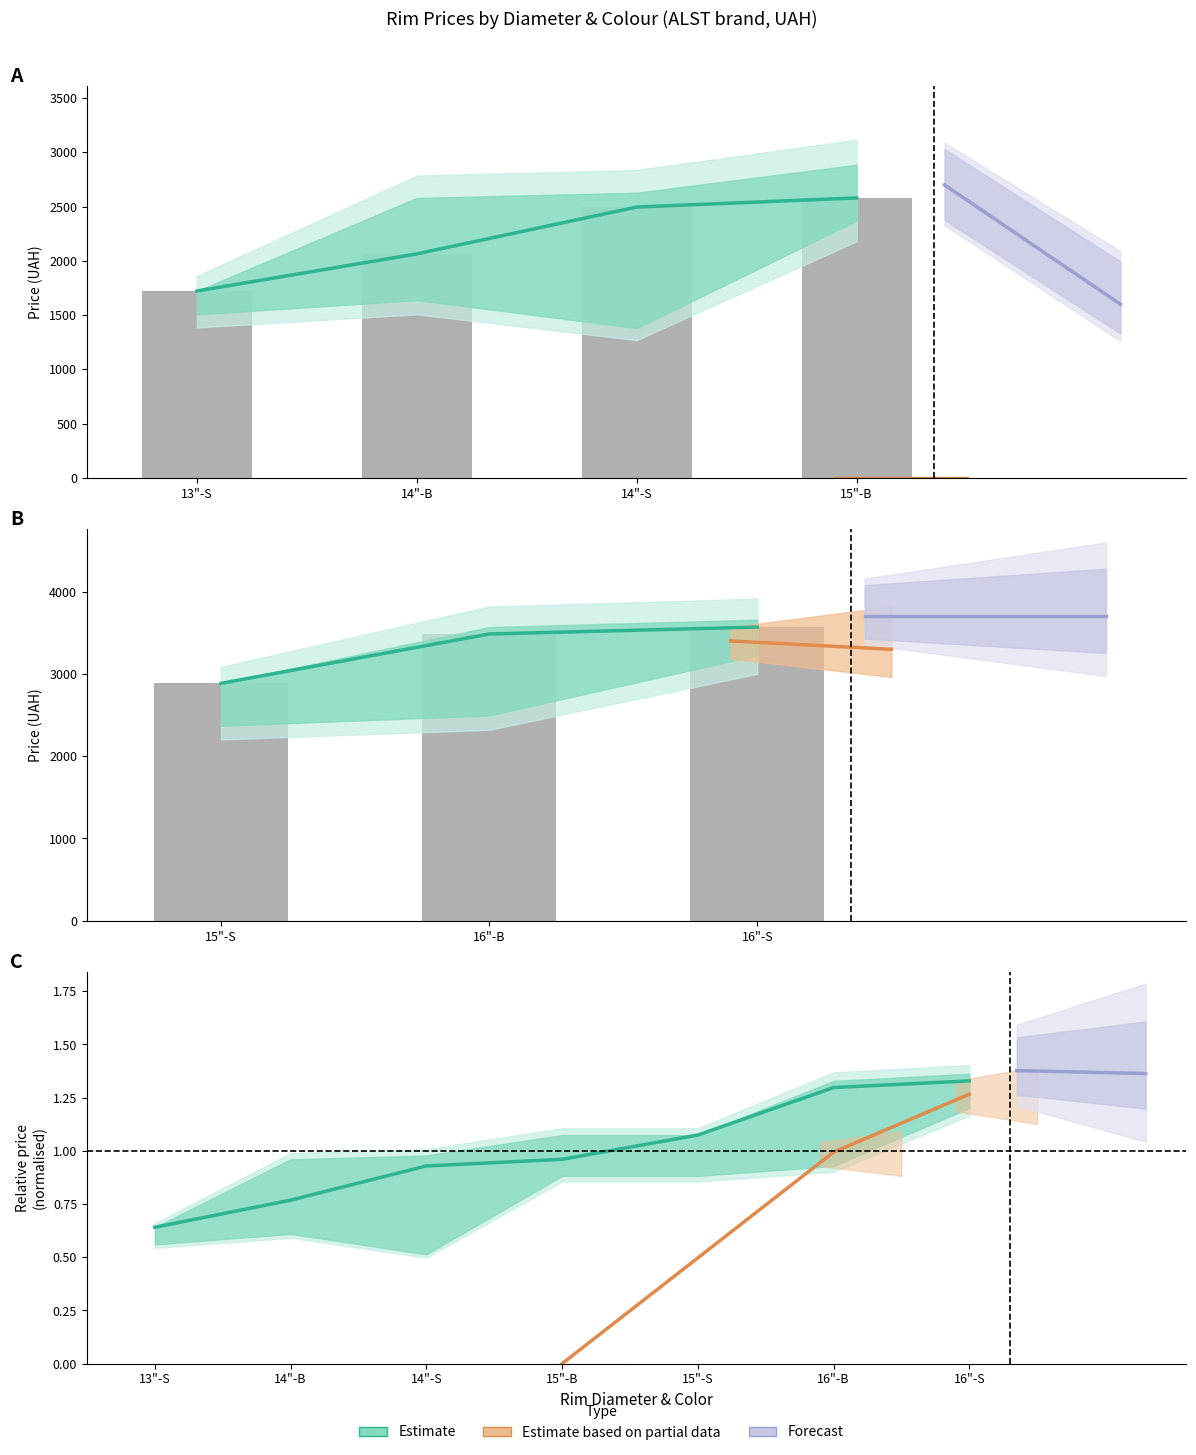

What is the approximate value of Estimate (mean price) at 13"-S, to the nearest 100?

1700